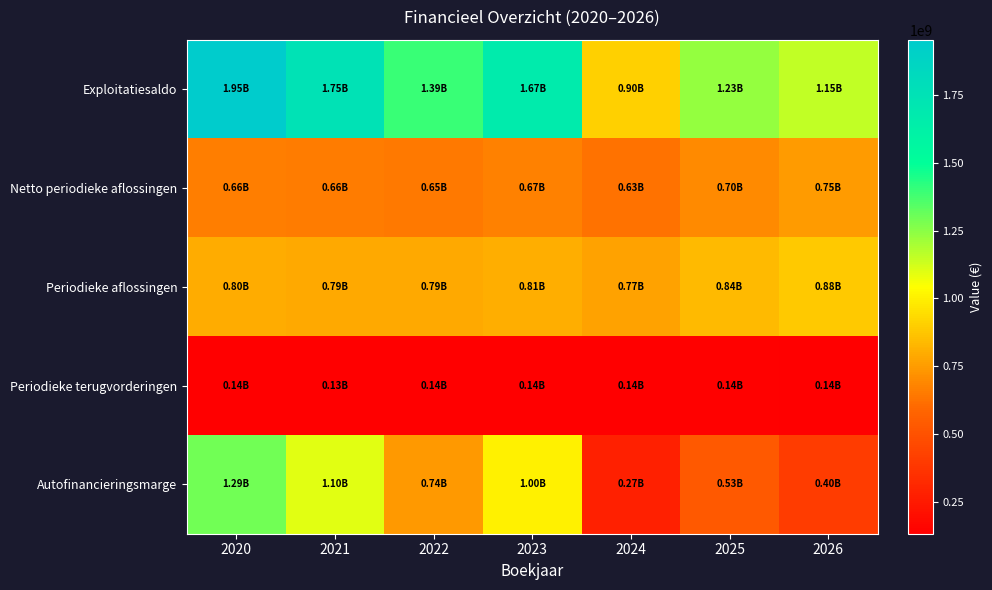

Between 2025 and 2020, which is larger?

2020